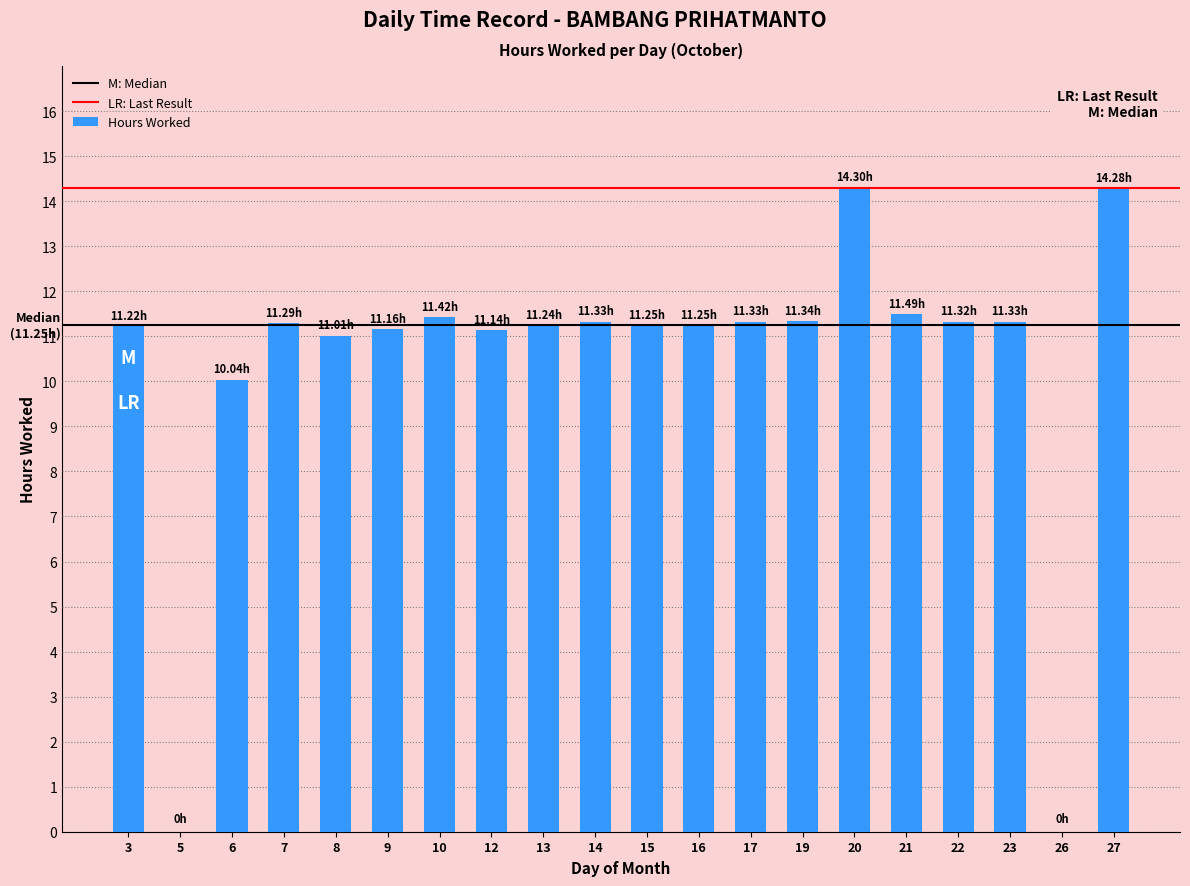

Count the number of categories in the chart.

20